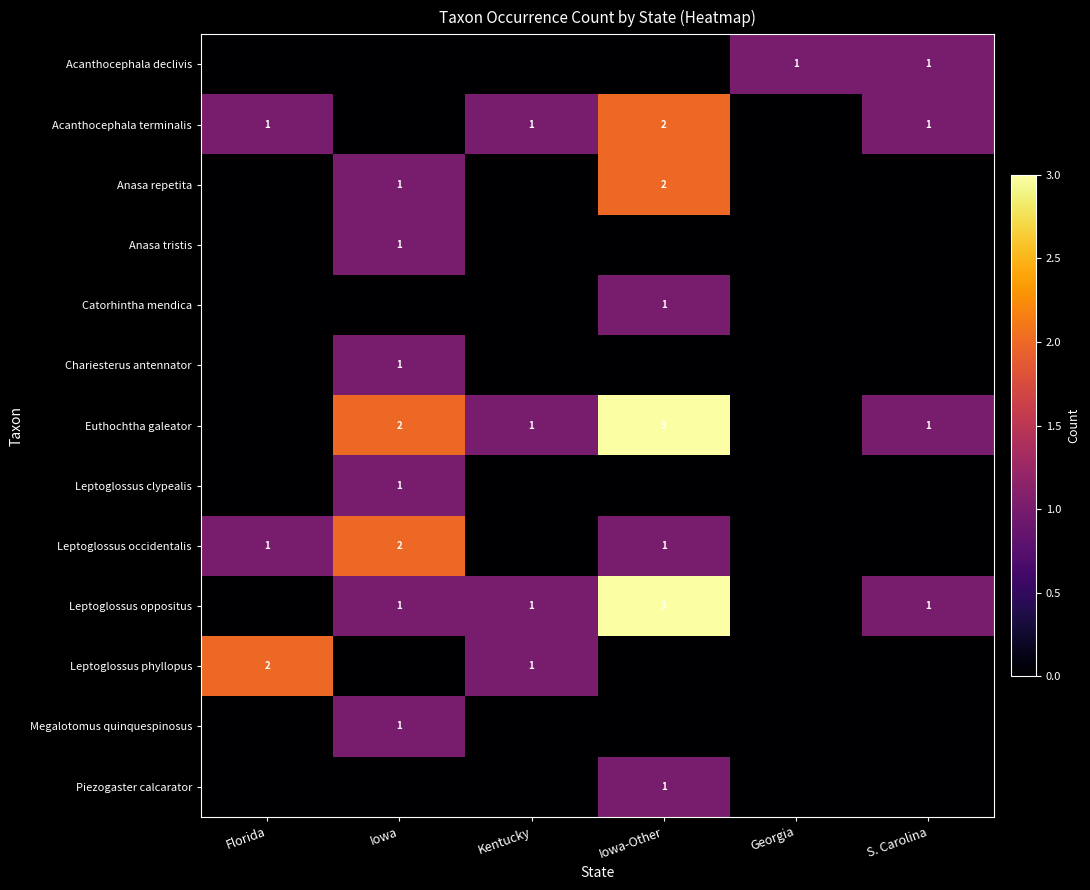

At which label does Acanthocephala declivis reach its peak?

Georgia